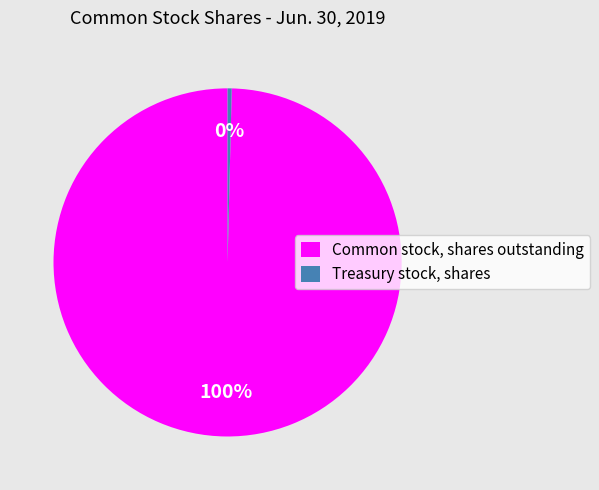

Combined, do Common stock, shares outstanding and Treasury stock, shares account for over 50%?

Yes